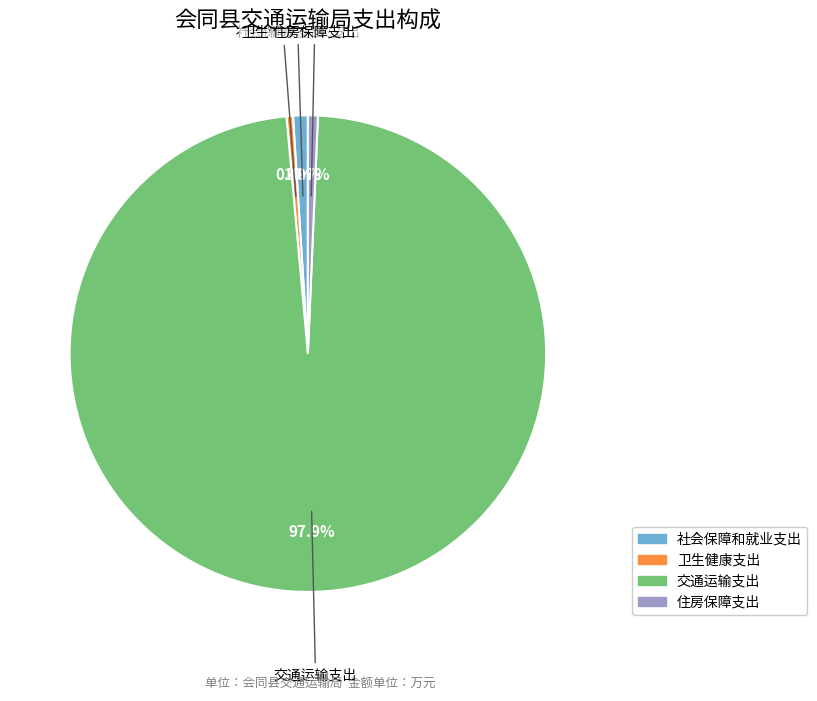

Does 住房保障支出 represent more than half of the total?

No